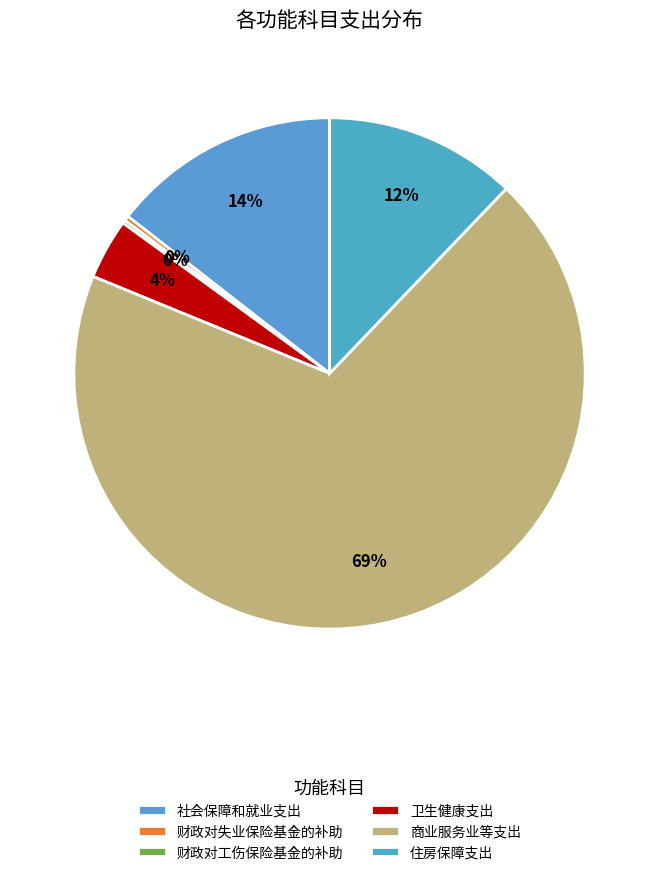

To the nearest percent, what portion does 住房保障支出 represent?

12%